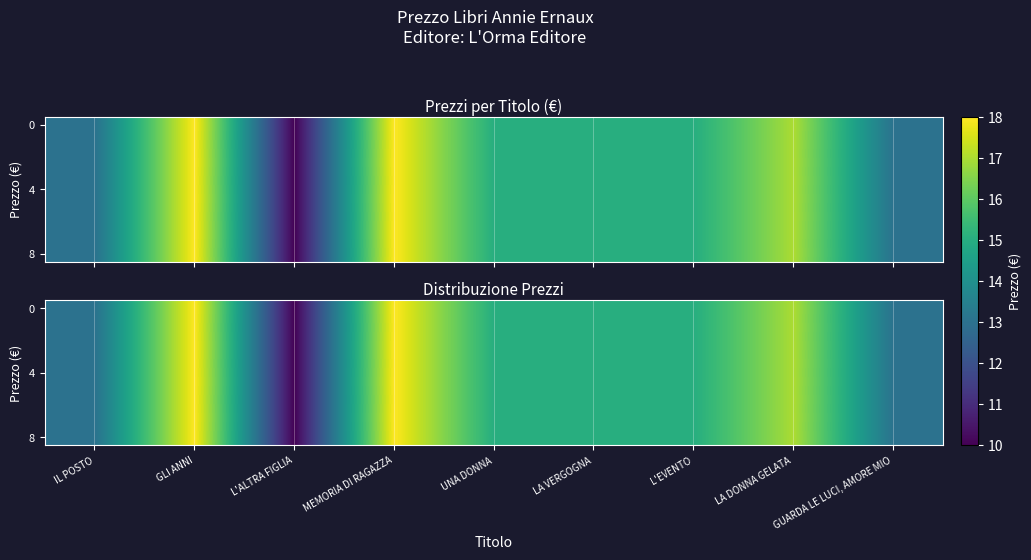

How many data points in 8 are above 15?

3